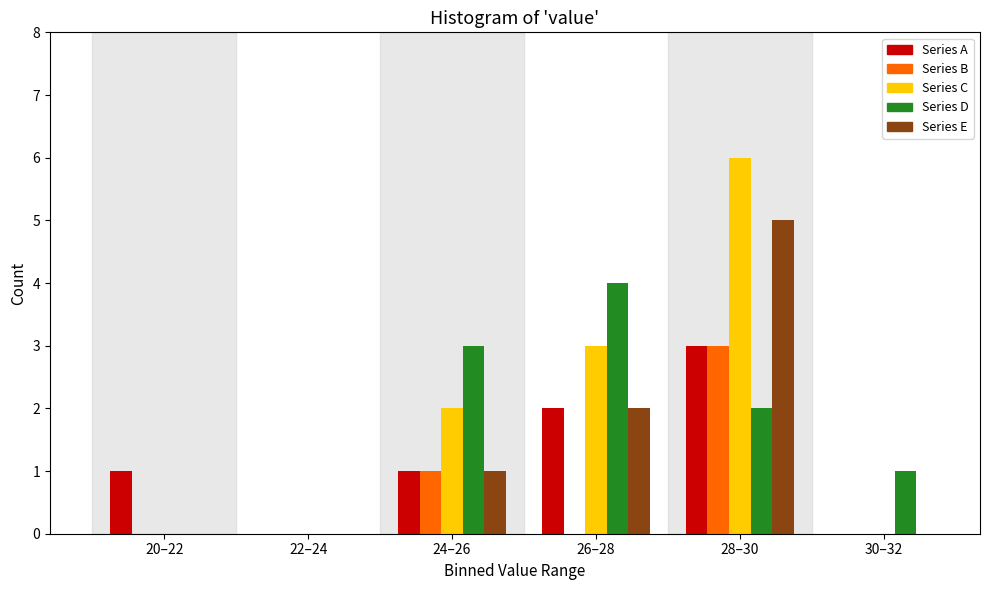

Reading left to right, extract all data points from this chart.

Series A: 20–22=1	22–24=0	24–26=1	26–28=2	28–30=3	30–32=0
Series B: 20–22=0	22–24=0	24–26=1	26–28=0	28–30=3	30–32=0
Series C: 20–22=0	22–24=0	24–26=2	26–28=3	28–30=6	30–32=0
Series D: 20–22=0	22–24=0	24–26=3	26–28=4	28–30=2	30–32=1
Series E: 20–22=0	22–24=0	24–26=1	26–28=2	28–30=5	30–32=0